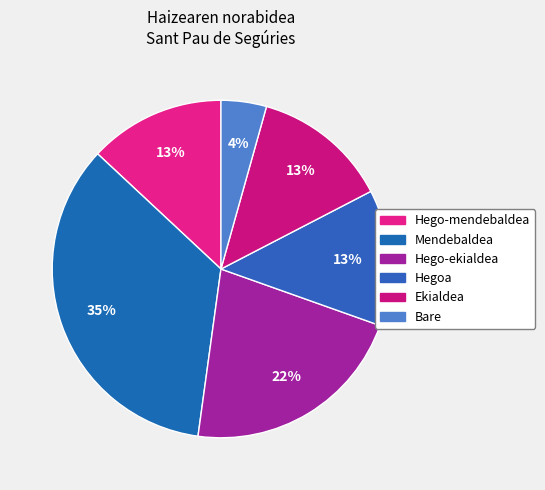

Which category has the smallest portion of the pie?

Bare